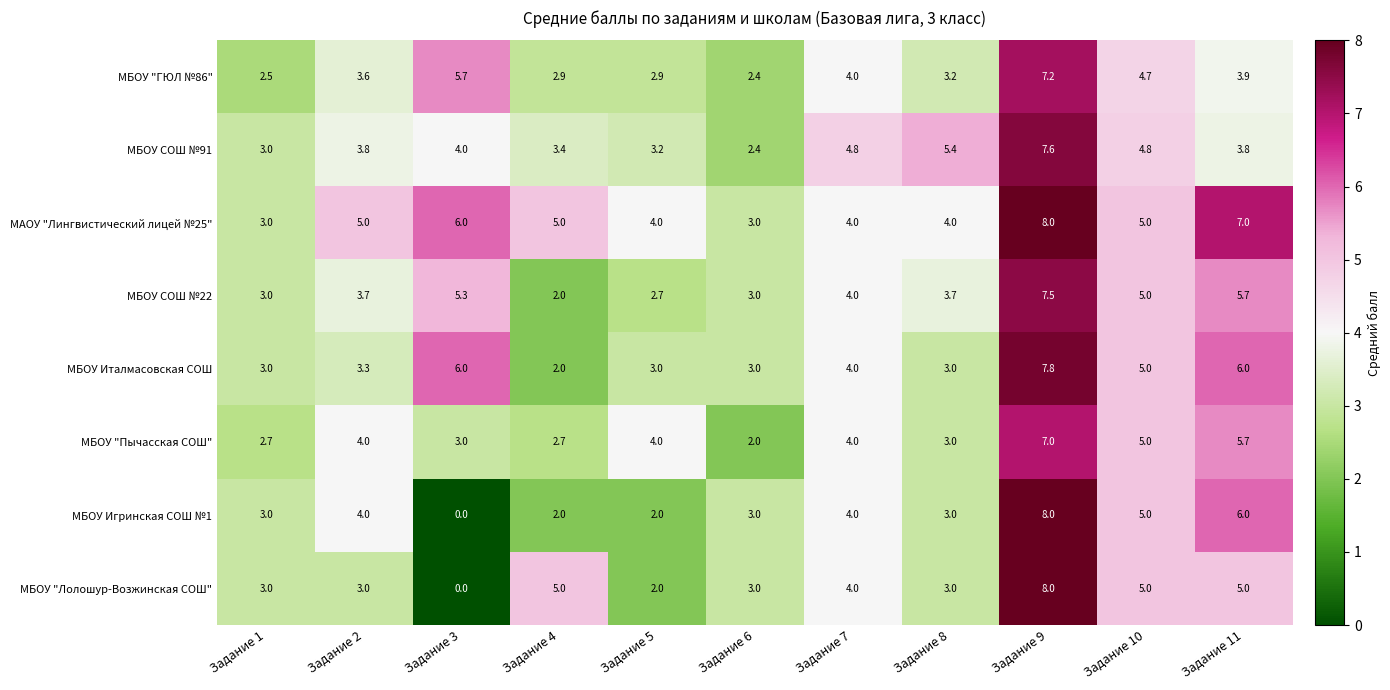

The МБОУ СОШ №91 series shows 5.5 at Задание 4. True or false?

False